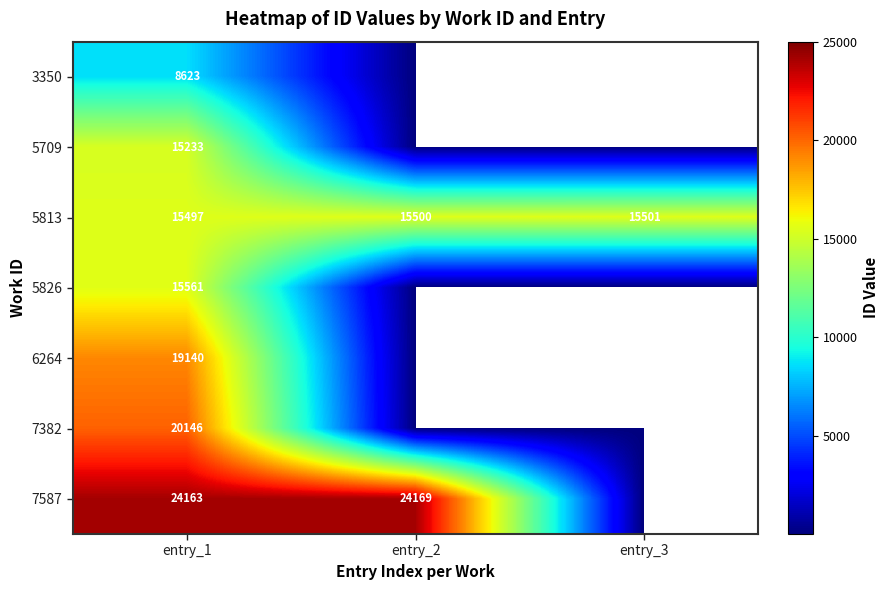

Is it true that 7587 equals 39860 at entry_2?

False